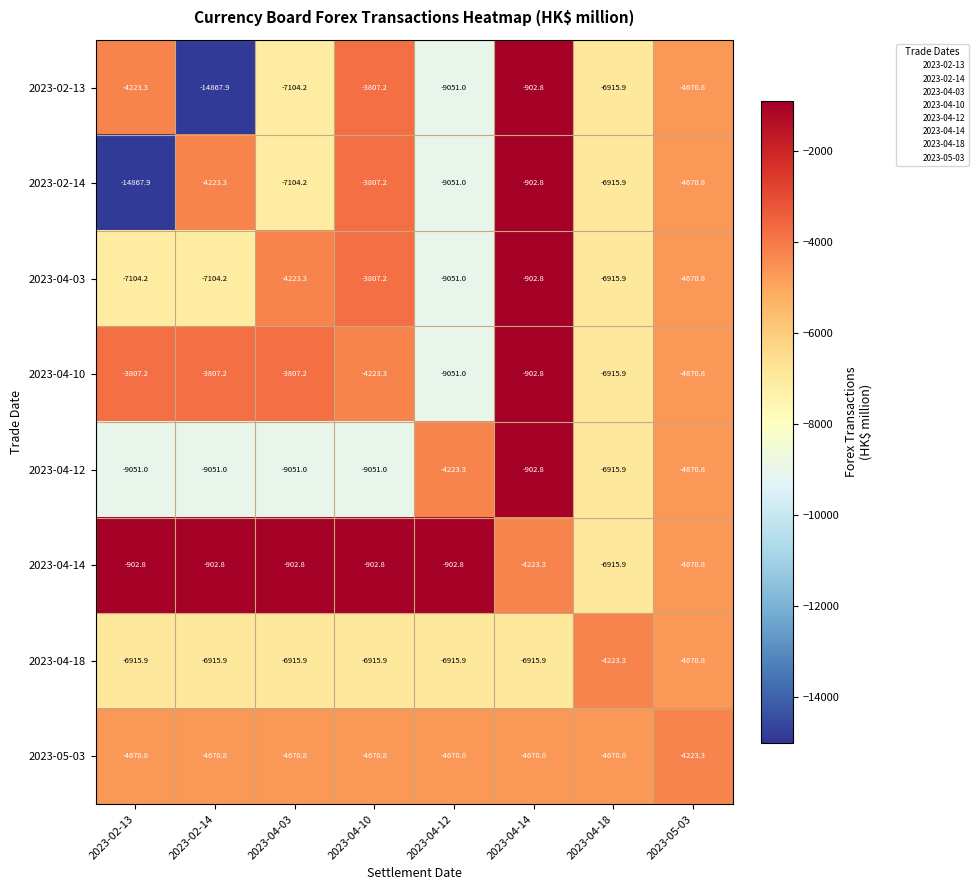

Between 2023-02-14 and 2023-04-10, which series saw the biggest shift?

2023-02-13